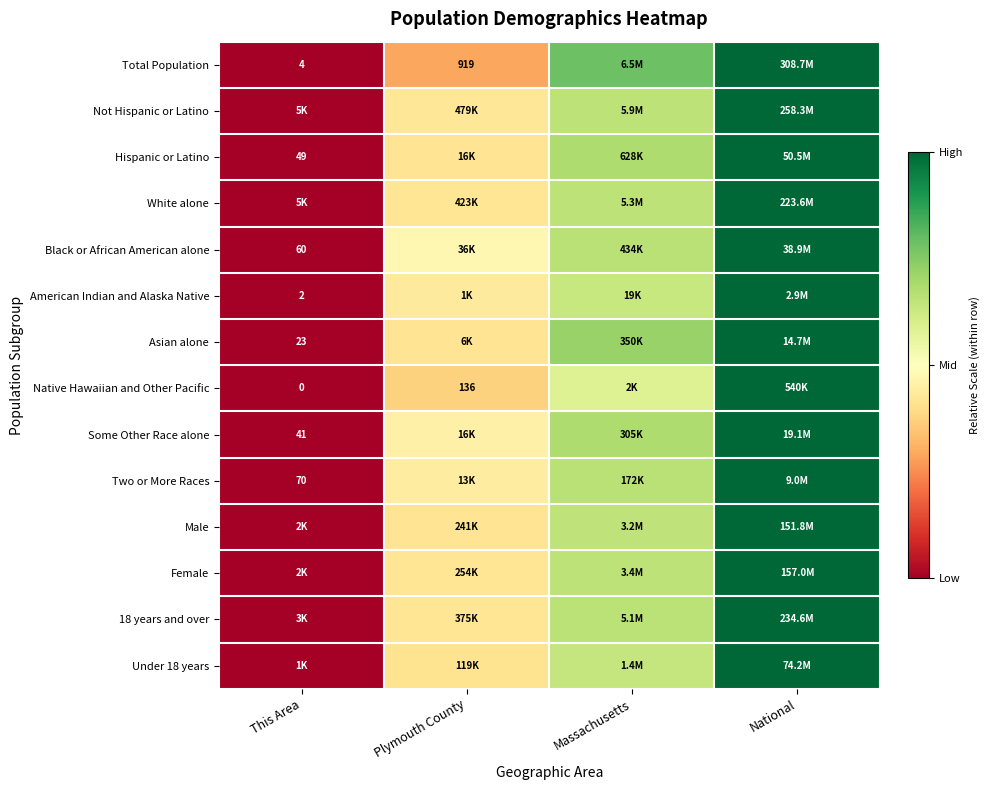

List the labels in order of Total Population value, smallest first.

This Area, Plymouth County, Massachusetts, National